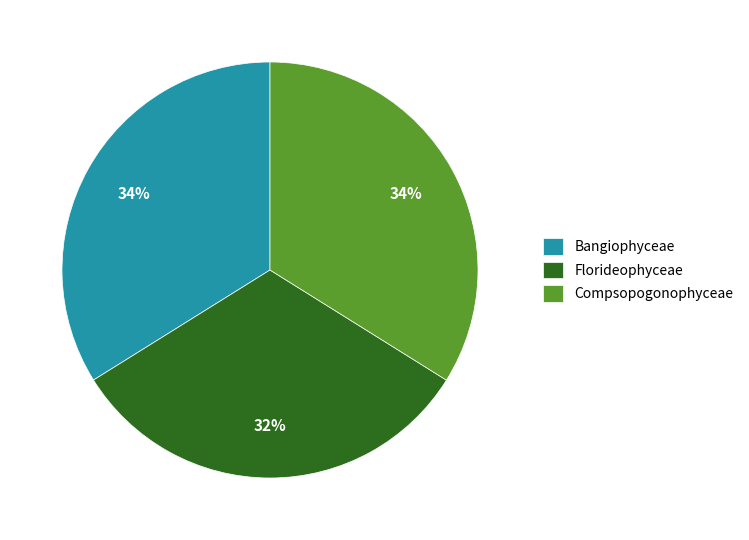

Count the number of slices in the pie.

3